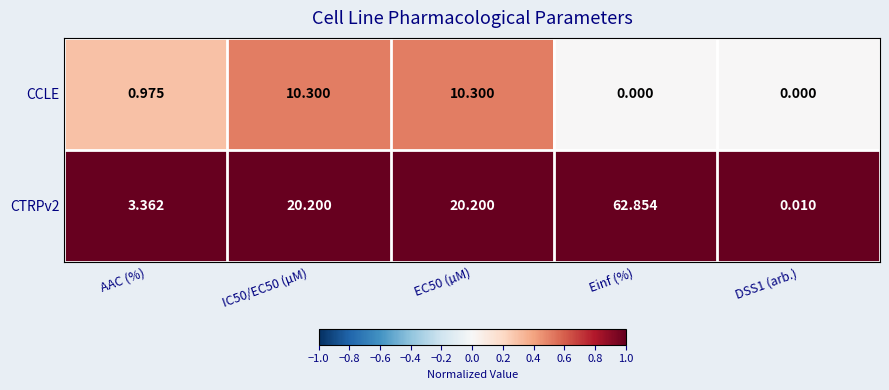

At which category does the chart reach its peak across all series?

Einf (%)